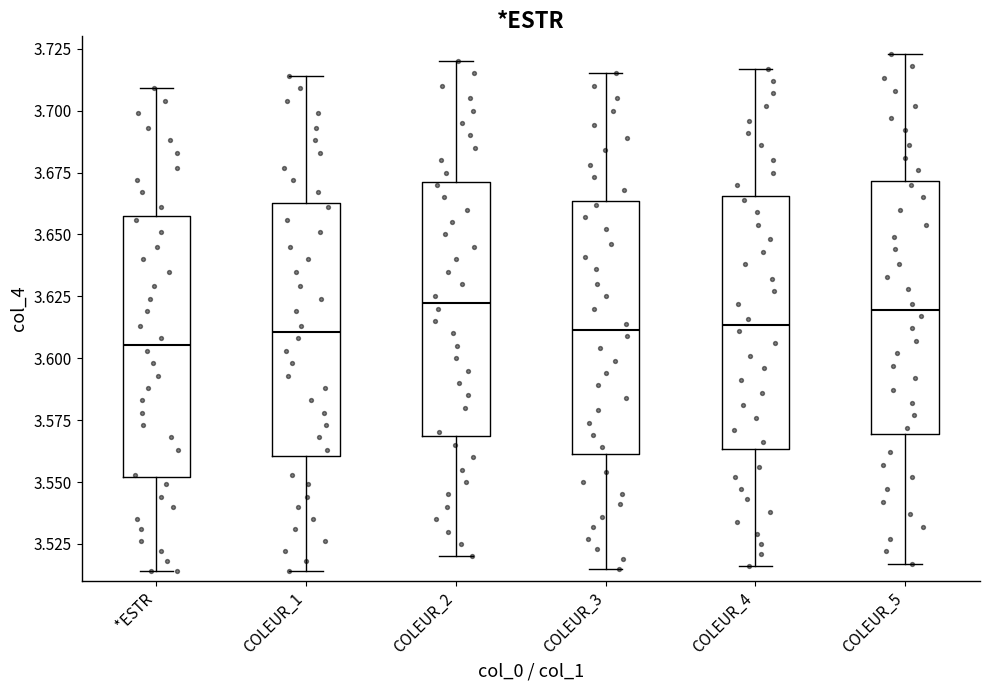

Reading left to right, transcribe this box plot: for each box, give where its median line is, the range the box spans, and where its two whiskers end, as read against the y-axis. The values are not printed on the chart, so give them approximately, as read against the axis.

*ESTR: median 3.605, box 3.550 to 3.655, whiskers 3.515 to 3.710
COLEUR_1: median 3.610, box 3.560 to 3.665, whiskers 3.515 to 3.715
COLEUR_2: median 3.625, box 3.570 to 3.670, whiskers 3.520 to 3.720
COLEUR_3: median 3.610, box 3.560 to 3.665, whiskers 3.515 to 3.715
COLEUR_4: median 3.615, box 3.565 to 3.665, whiskers 3.515 to 3.715
COLEUR_5: median 3.620, box 3.570 to 3.670, whiskers 3.515 to 3.725